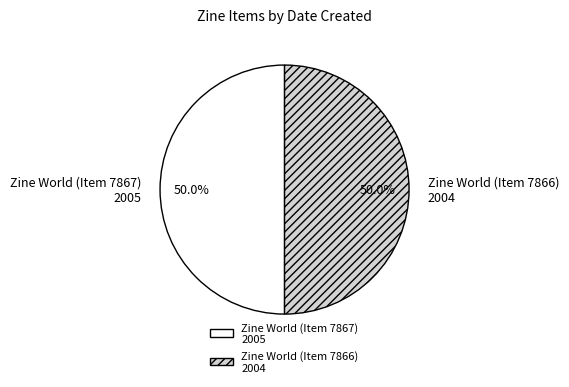

Combined, what portion of the pie is Zine World (Item 7867) 2005 and Zine World (Item 7866) 2004?

100.0%